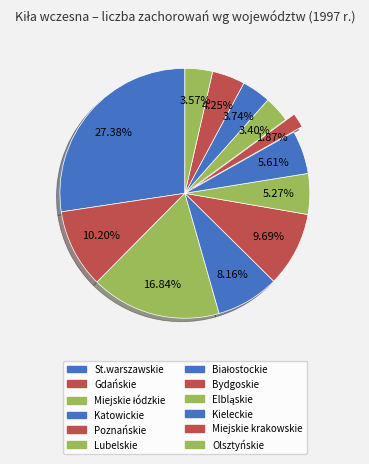

The St.warszawskie slice represents 27% of the pie. True or false?

True